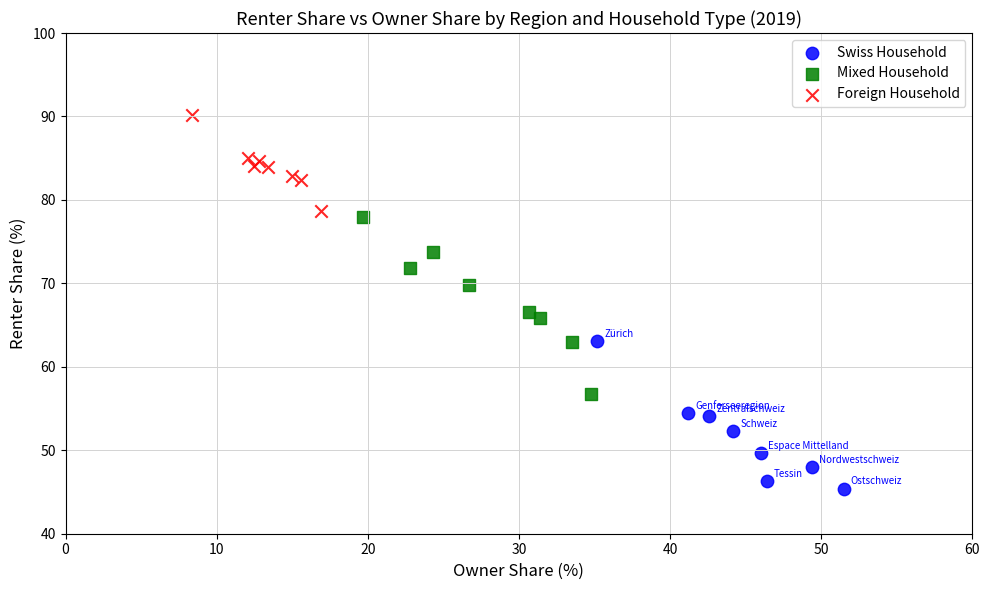

Which series reaches the minimum Y coordinate?

Swiss Household